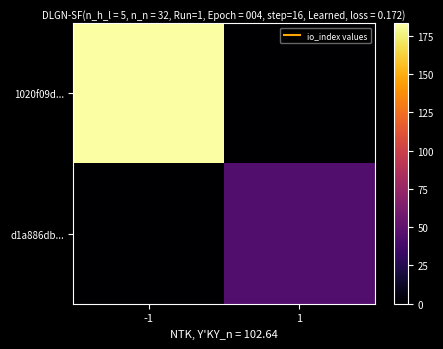

What is the total value across all series at -1?

183